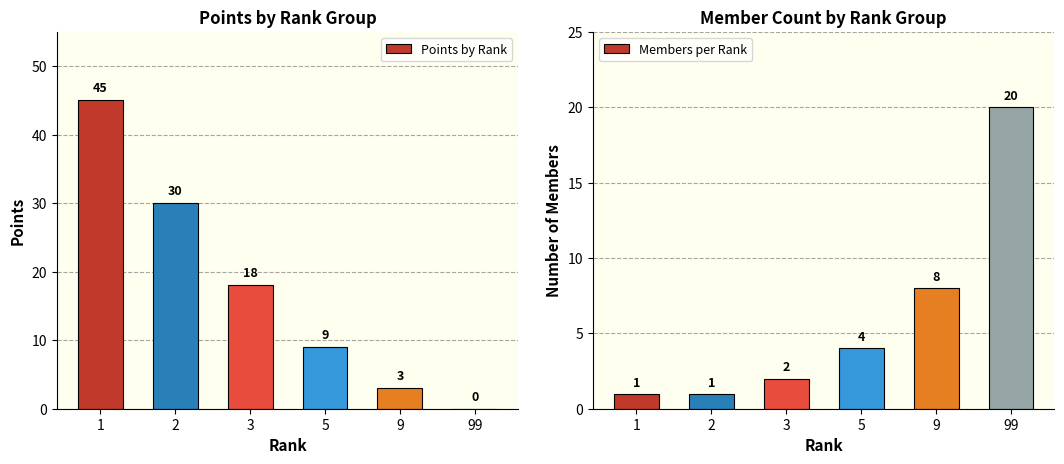

Reading left to right, extract all data points from this chart.

Points by Rank: 45	30	18	9	3	0
Members per Rank: 1	1	2	4	8	20